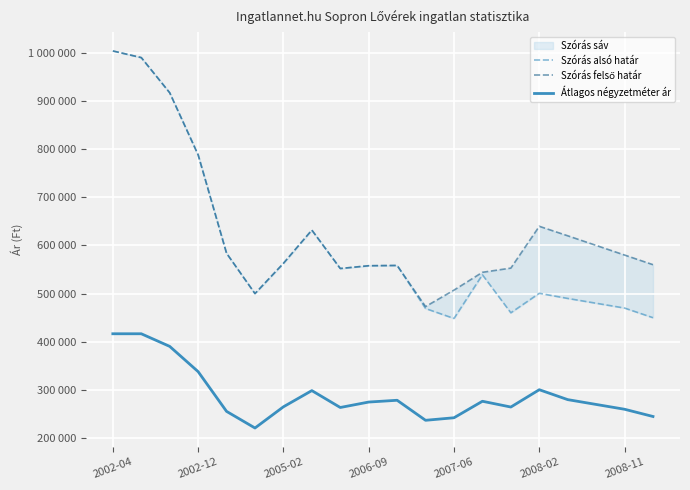

The value of Szórás alsó határ at 7 is 967382. True or false?

False